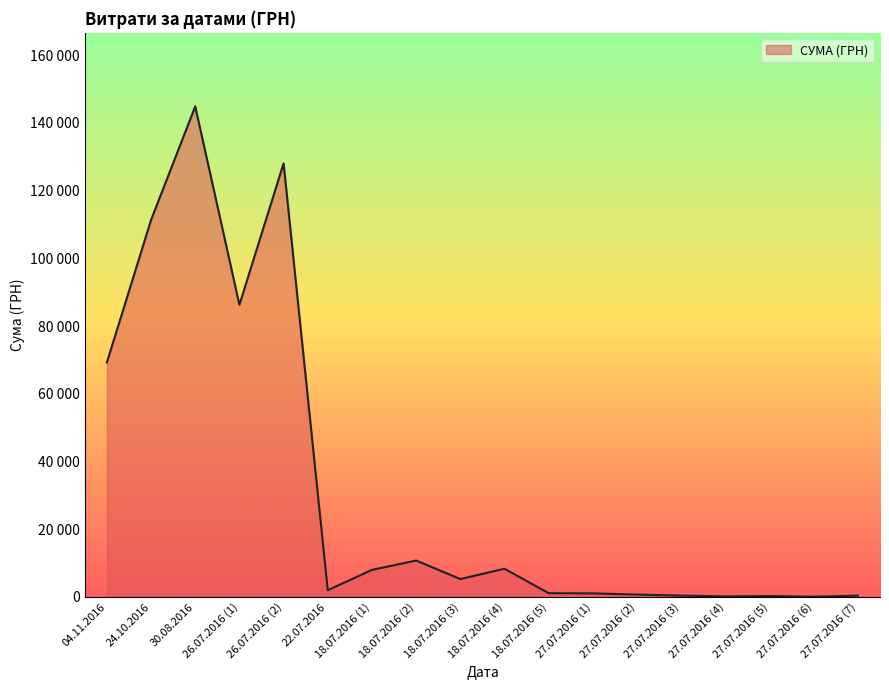

Rank the categories by value from highest to lowest.

30.08.2016, 26.07.2016 (2), 24.10.2016, 26.07.2016 (1), 04.11.2016, 18.07.2016 (2), 18.07.2016 (4), 18.07.2016 (1), 18.07.2016 (3), 22.07.2016, 18.07.2016 (5), 27.07.2016 (1), 27.07.2016 (2), 27.07.2016 (3), 27.07.2016 (7), 27.07.2016 (5), 27.07.2016 (4), 27.07.2016 (6)